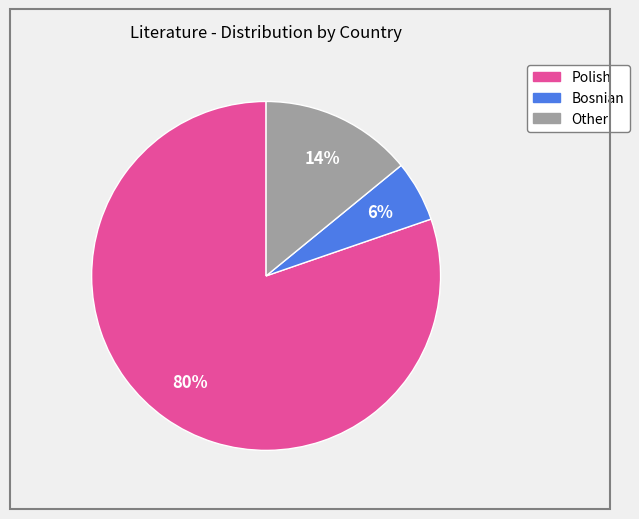

How many slices are in this pie chart?

3